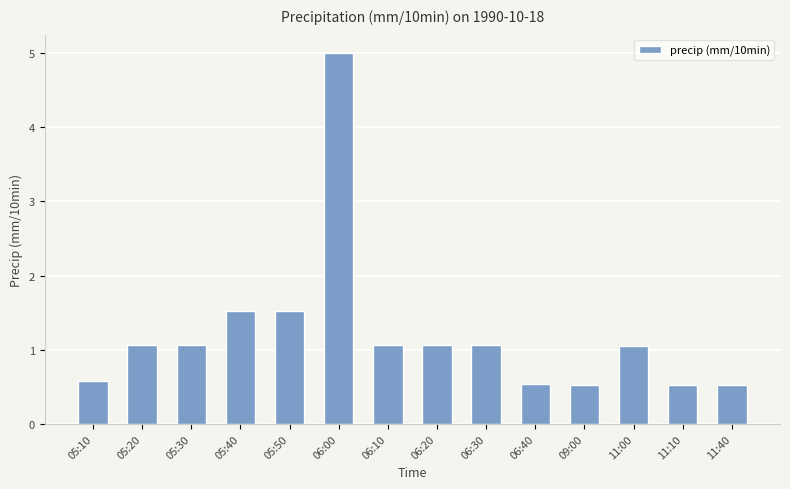

What is the ratio of the value at 11:40 to the value at 05:30?

0.5